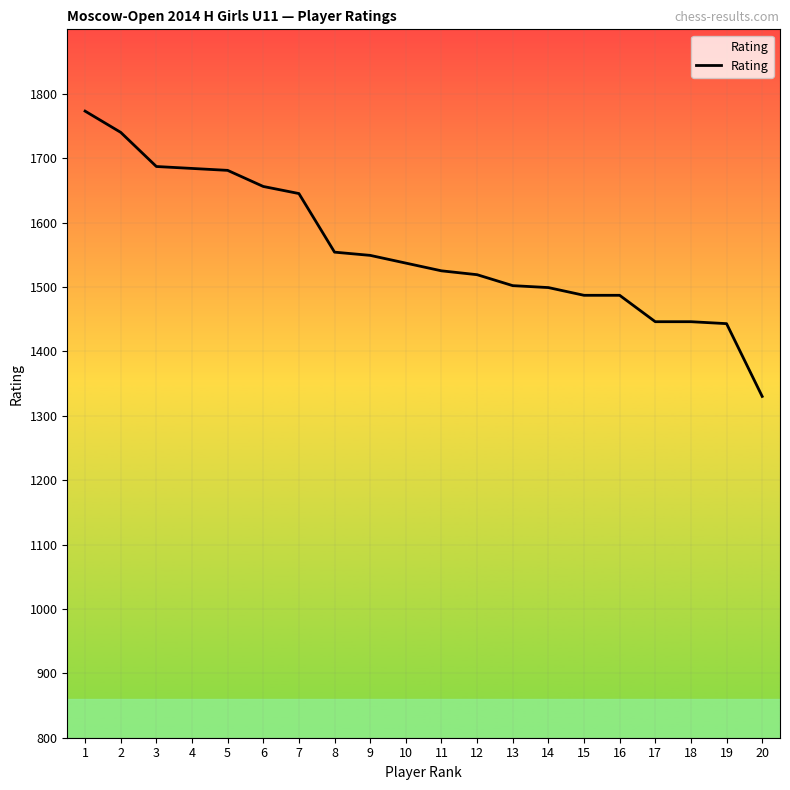

What is the sum of all values?

31190